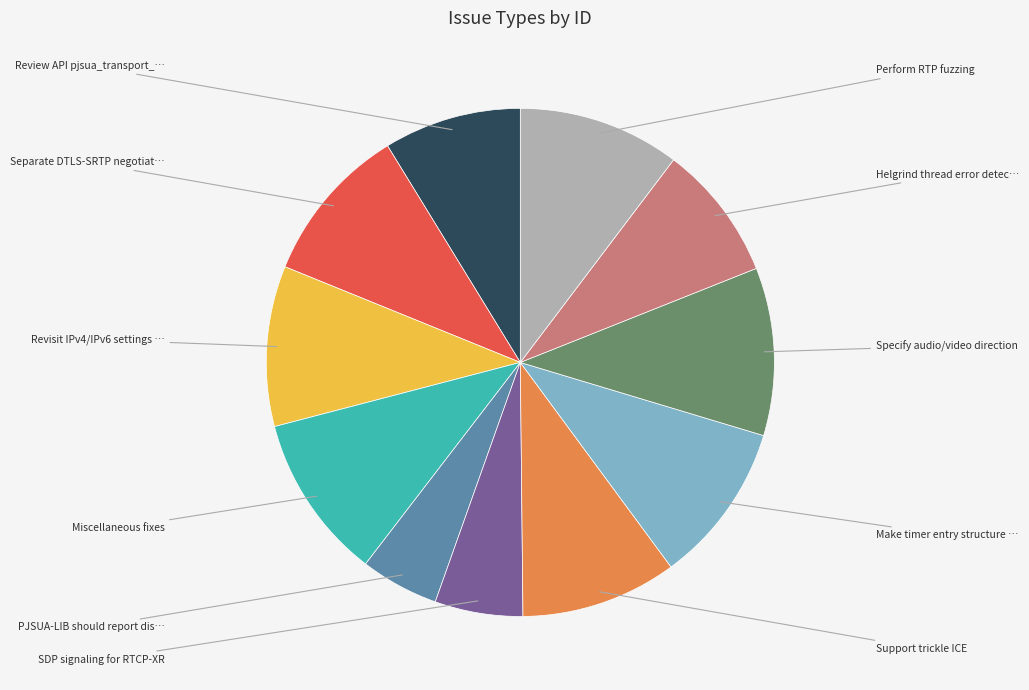

Does any single category account for the majority?

No